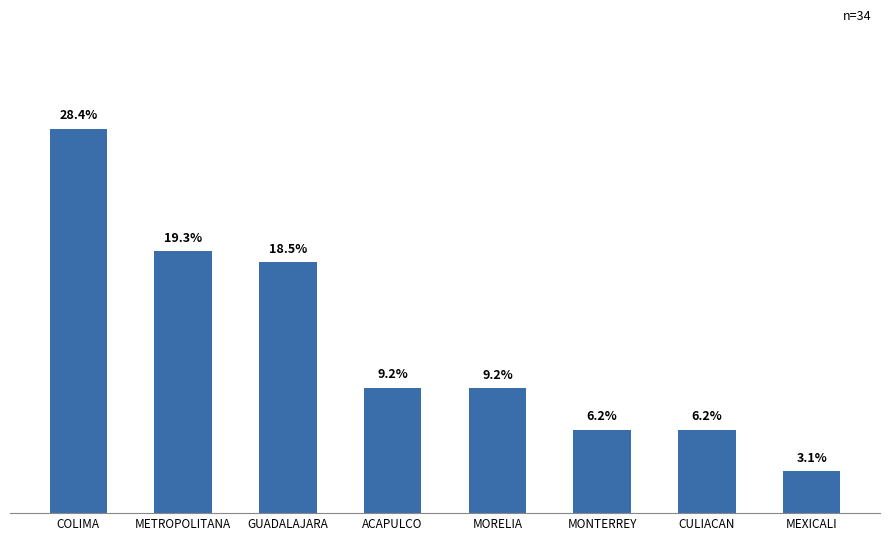

Between METROPOLITANA and MONTERREY, which is larger?

METROPOLITANA